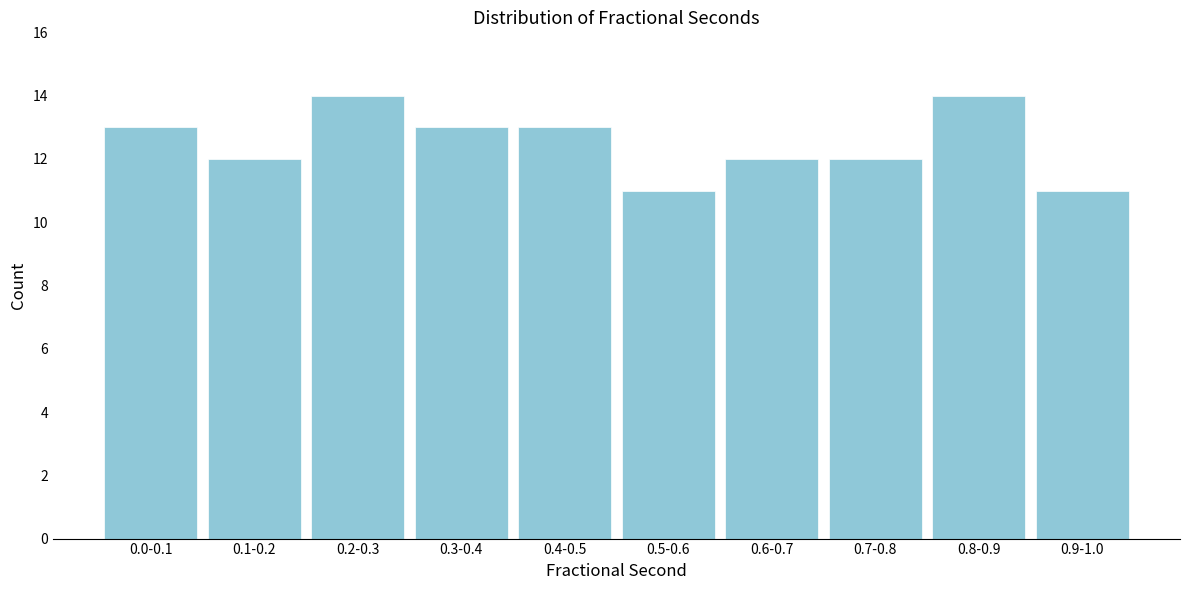

Reading left to right, extract all data points from this chart.

13	12	14	13	13	11	12	12	14	11